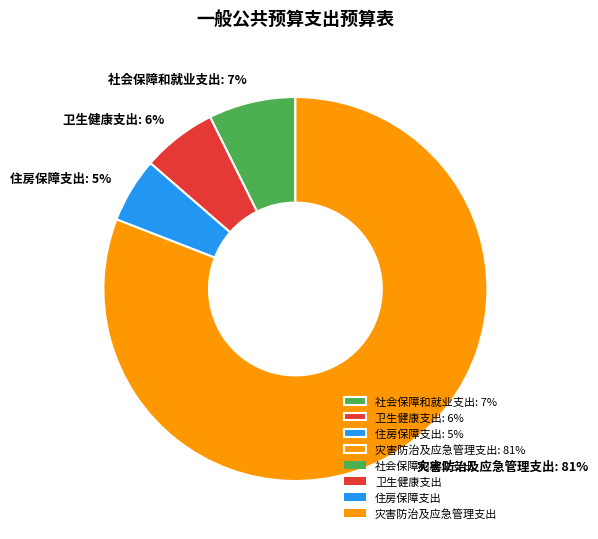

What is the largest slice in the pie chart?

灾害防治及应急管理支出